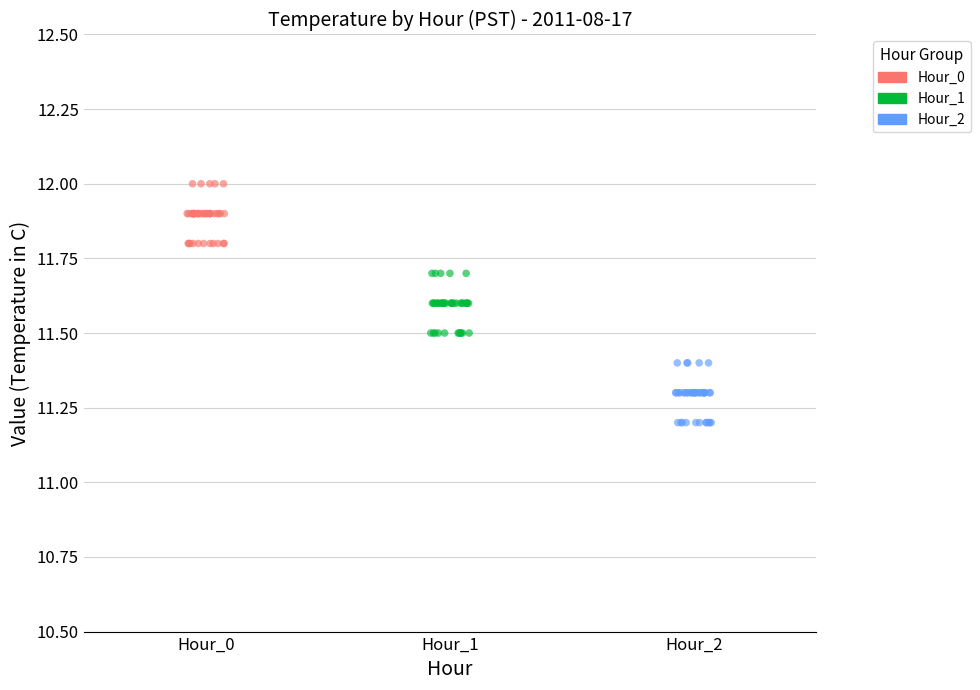

Which series contains the lowest Y value?

Hour_2